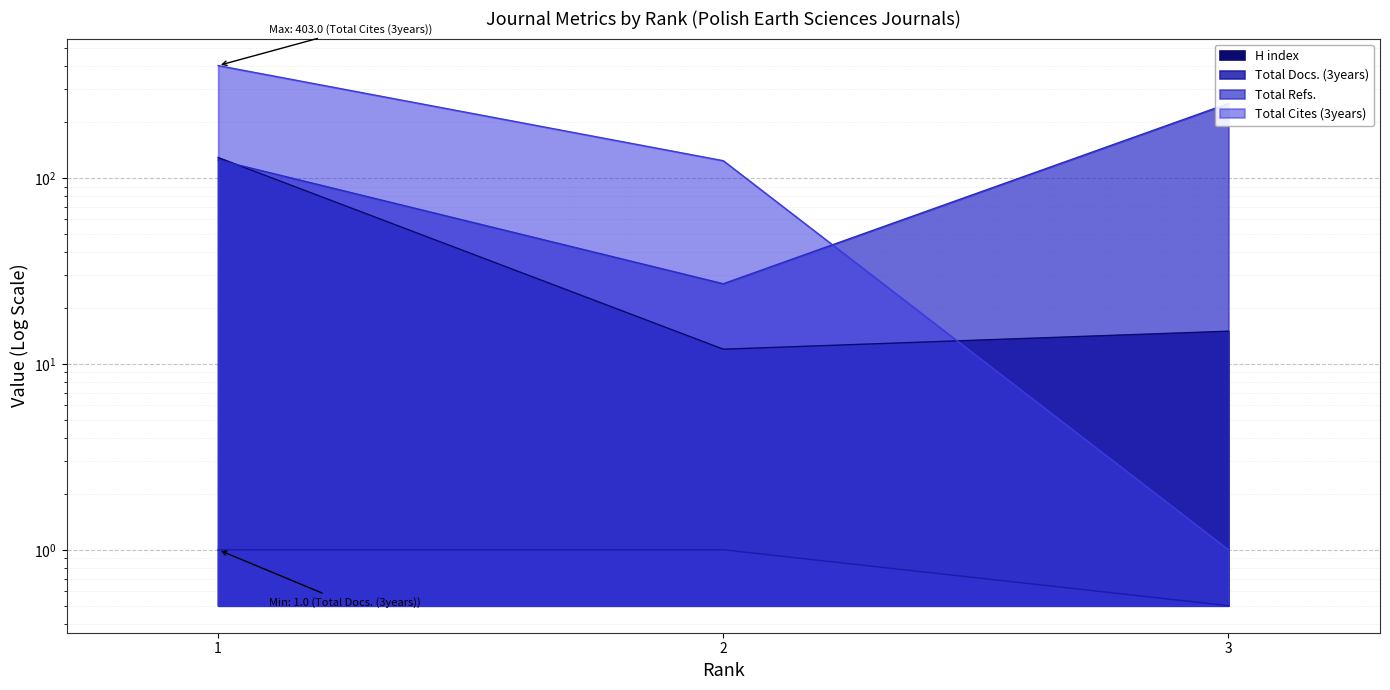

Which category has the highest value in the Total Refs. series?

3